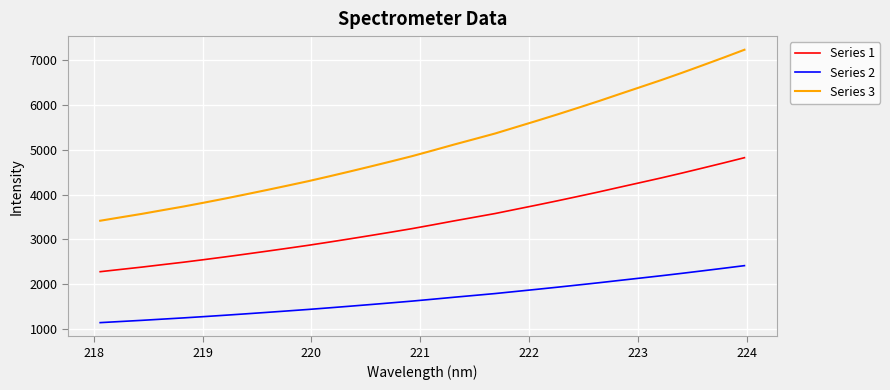

What is the maximum value shown in the chart?

7237.1